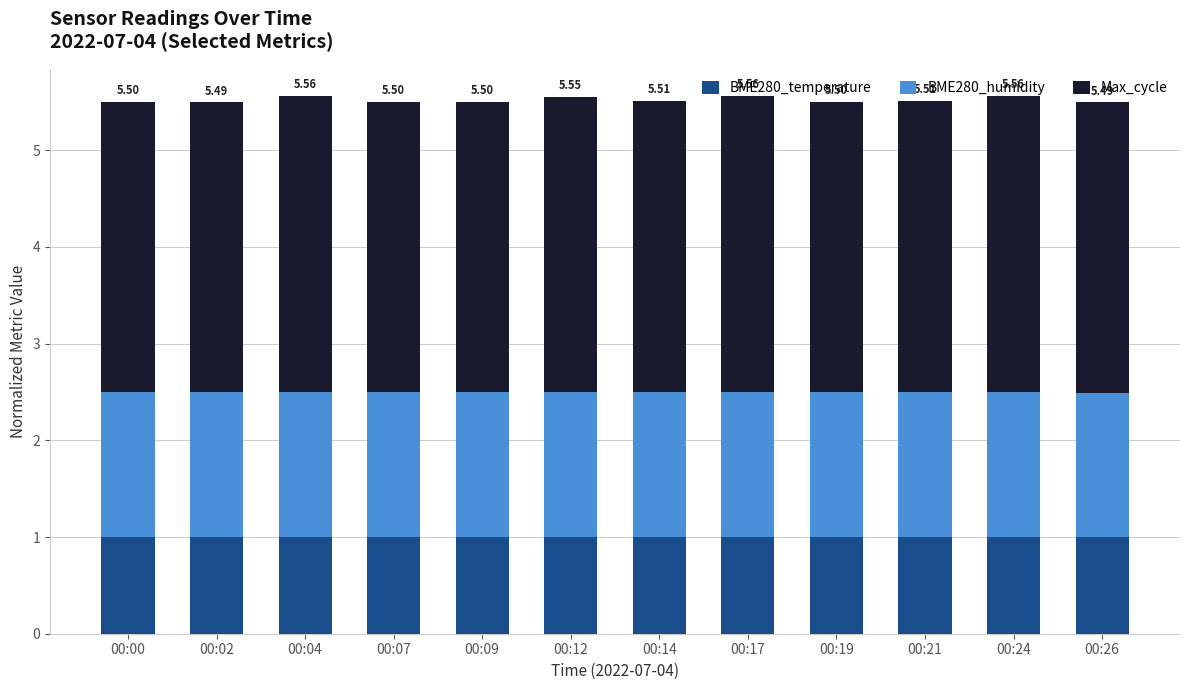

What is the total value across all series at 00:17?

5.6